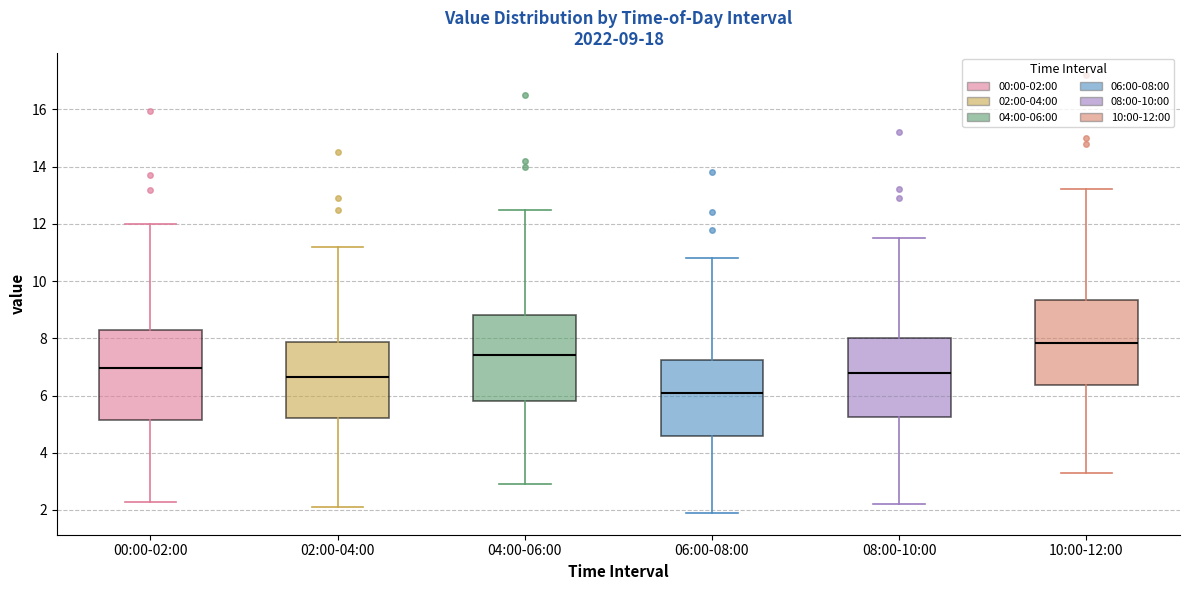

Which box has the highest median line?

10:00-12:00